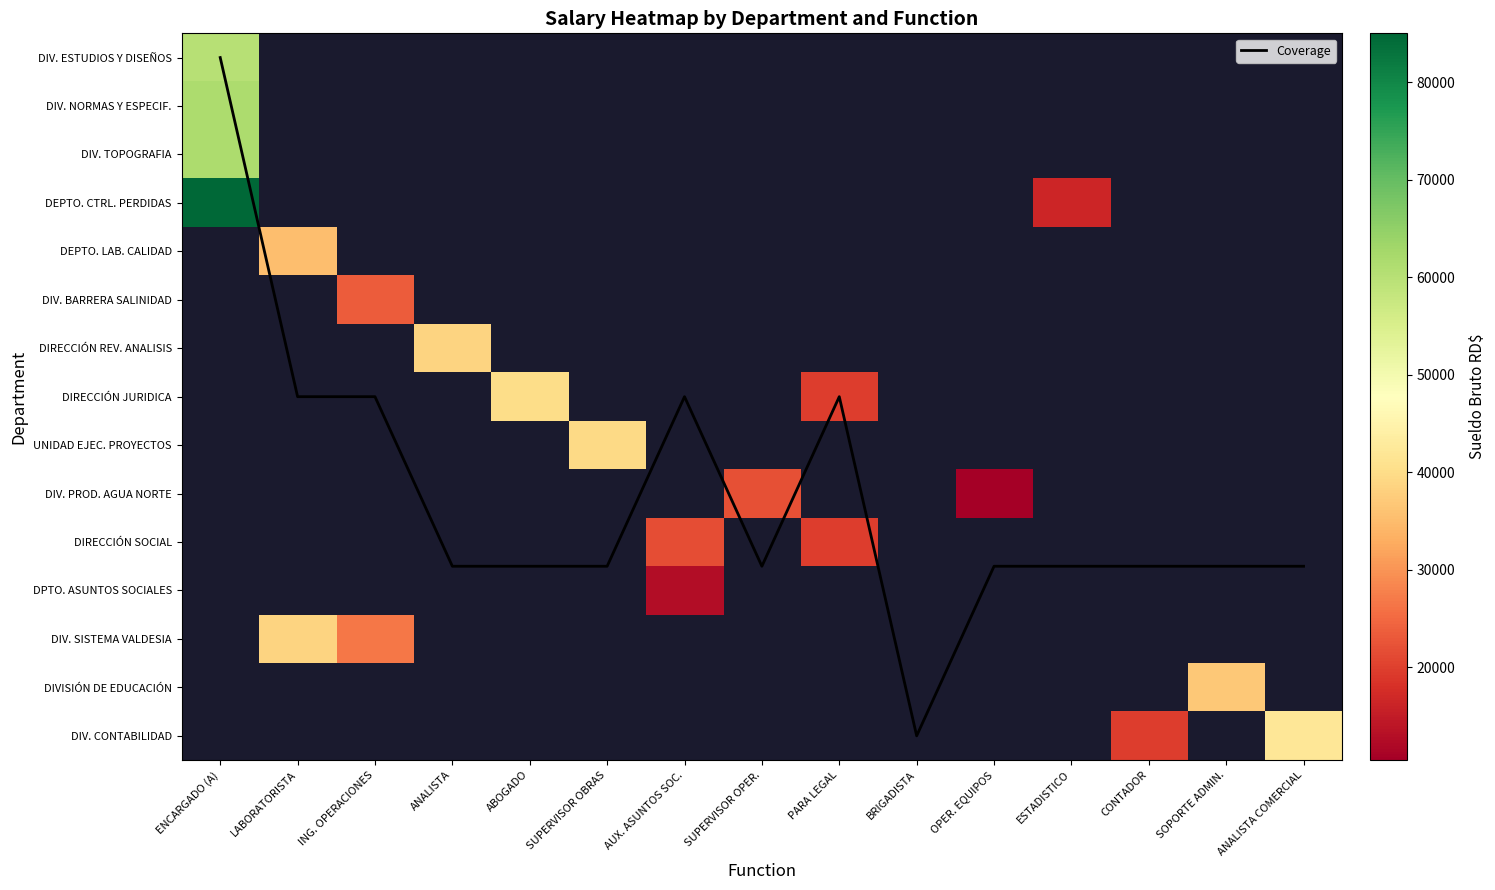

What is the difference between the highest and lowest values at ANALISTA COMERCIAL?

41989.5